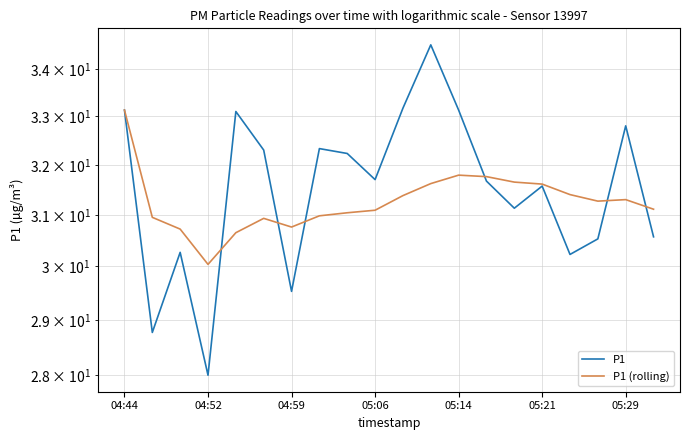

What is the minimum value for P1 (rolling)?

30.0